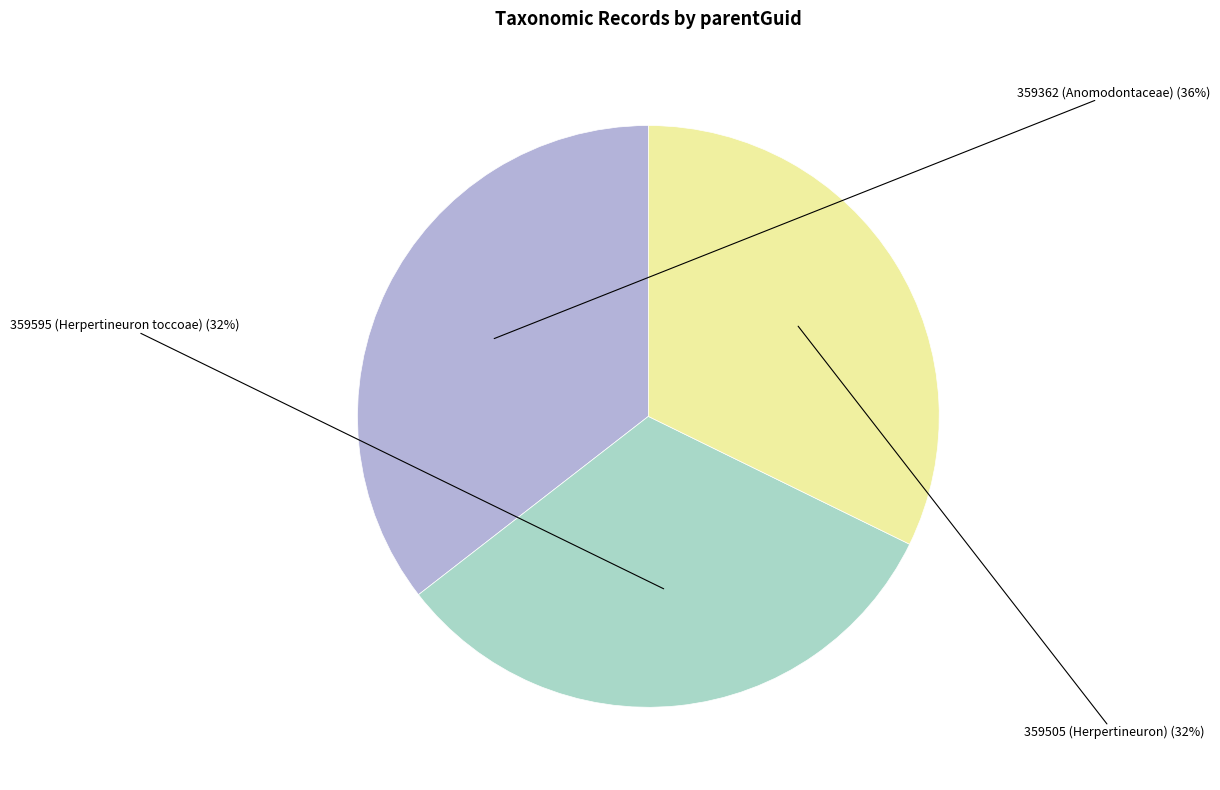

To the nearest percent, what is the combined percentage of 359505 (Herpertineuron) and 359362 (Anomodontaceae)?

68%